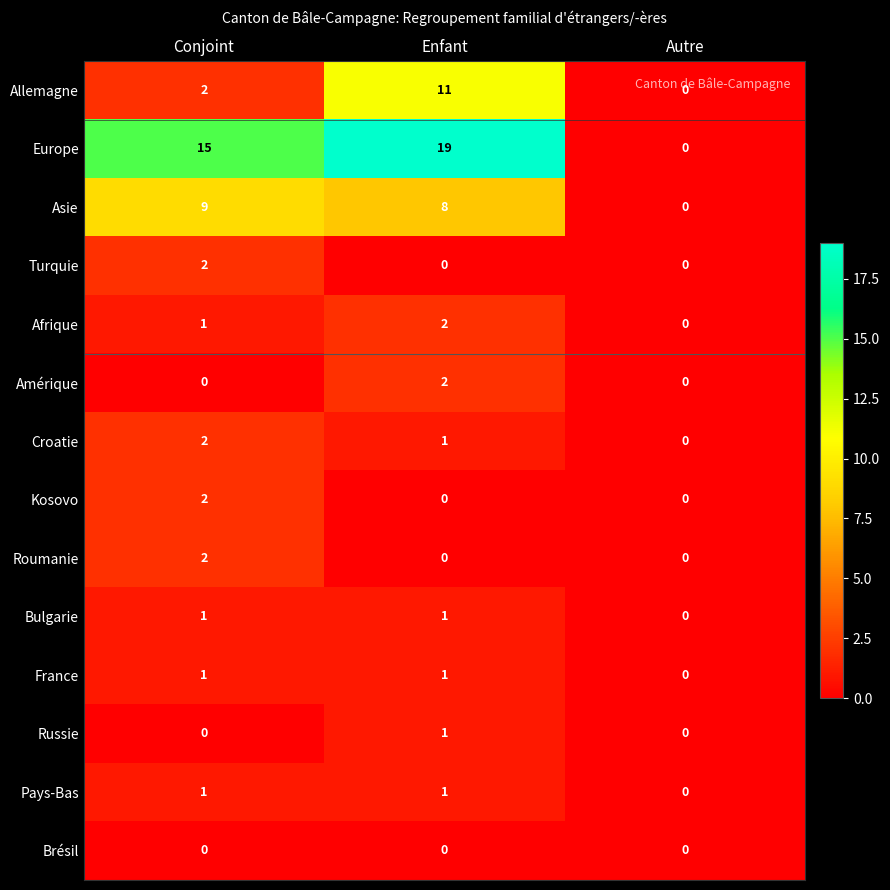

Which series has the largest total across all categories?

Europe